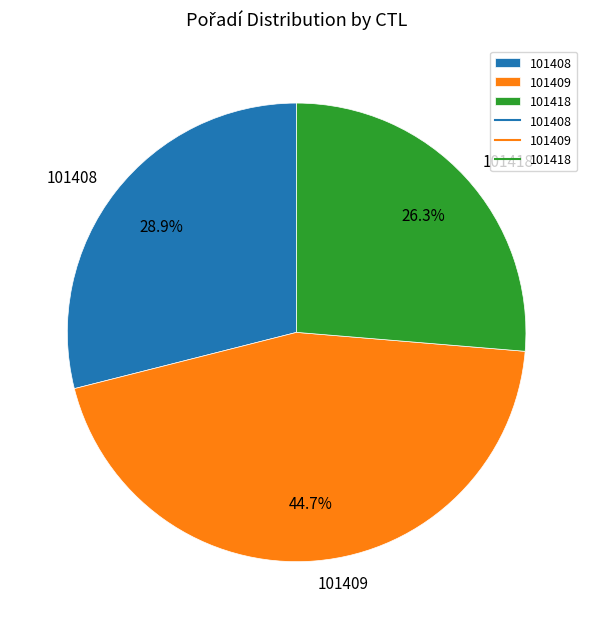

To the nearest percent, what portion does 101409 represent?

45%